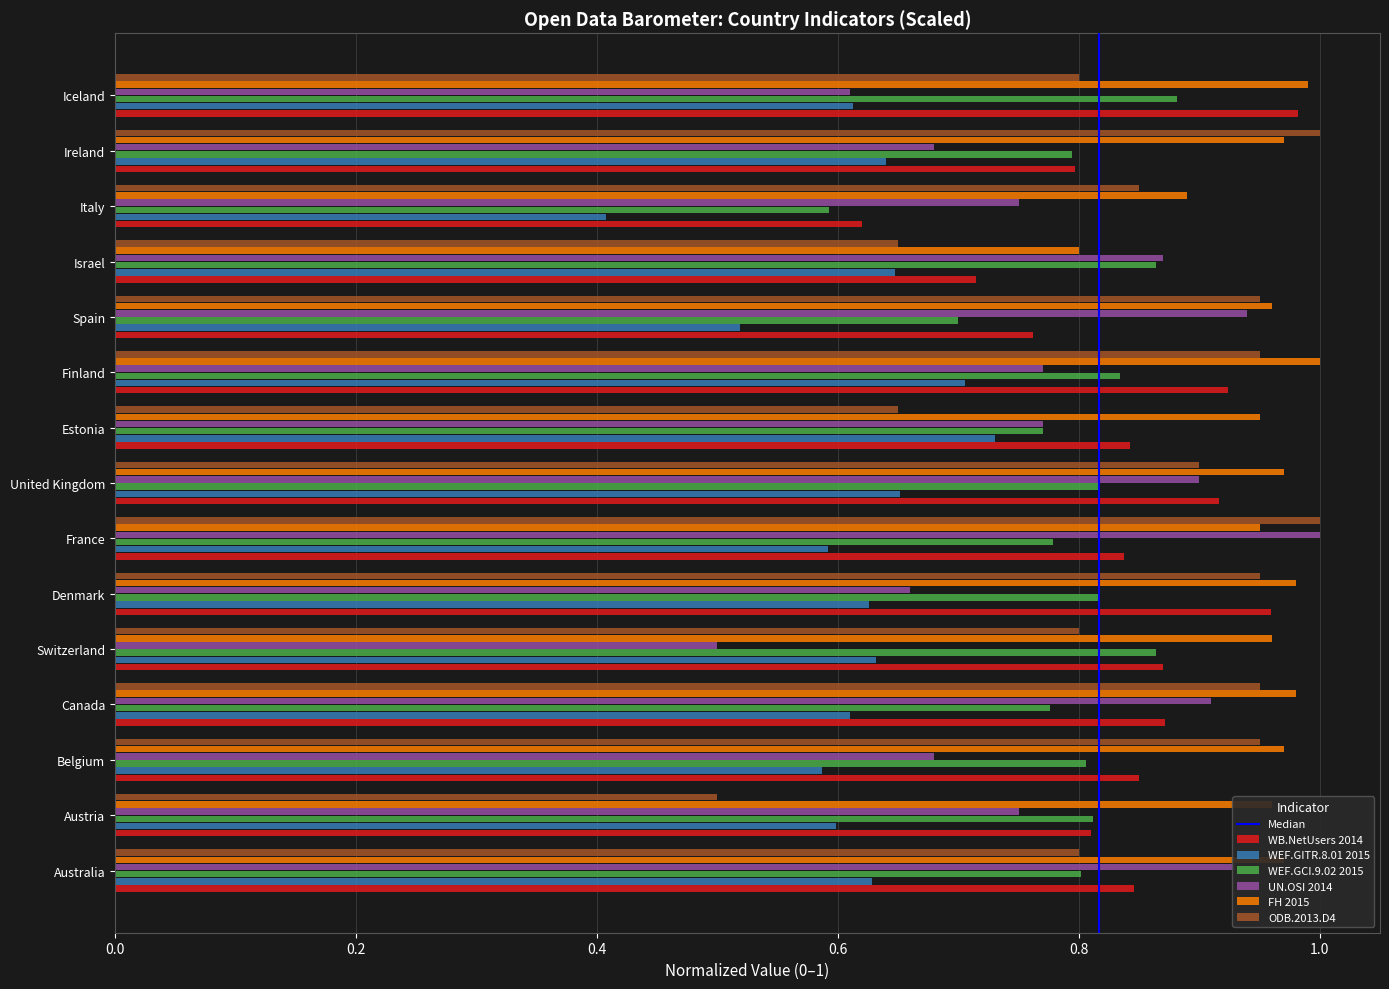

The FH 2015 series shows 1.5 at Estonia. True or false?

False